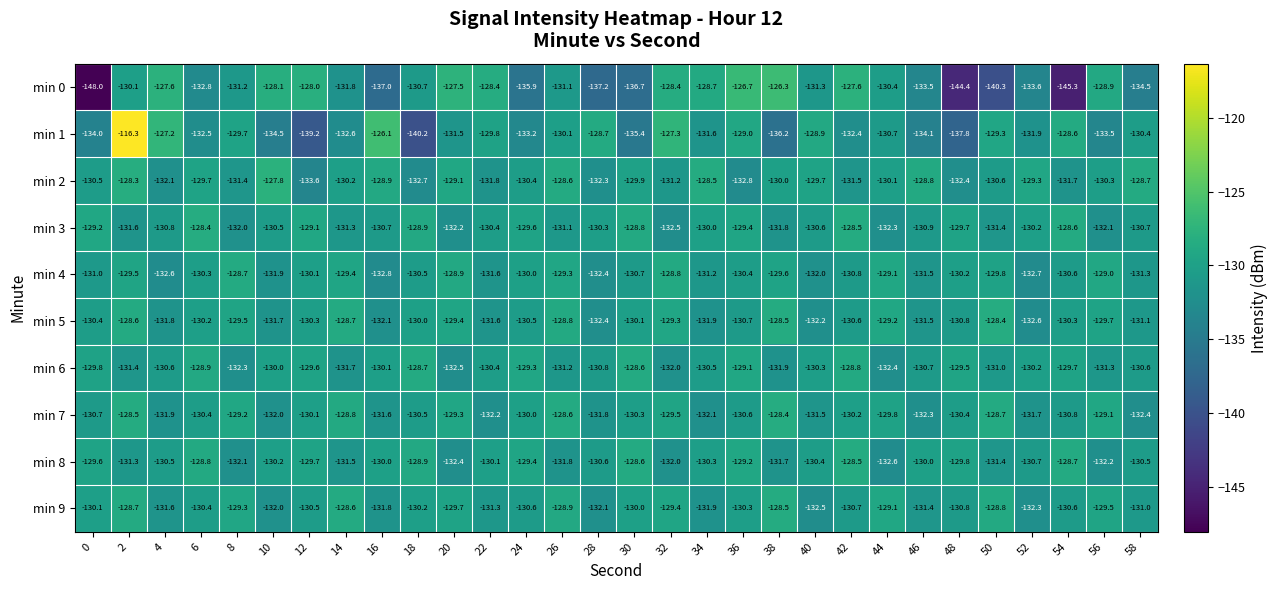

What is the average value of the min 8 series?

-130.4